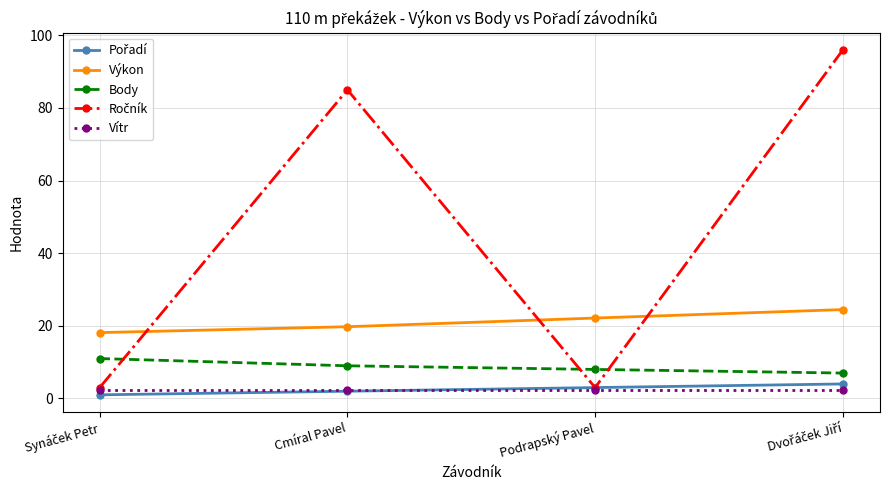

What is the sum of all Vítr values?

8.8